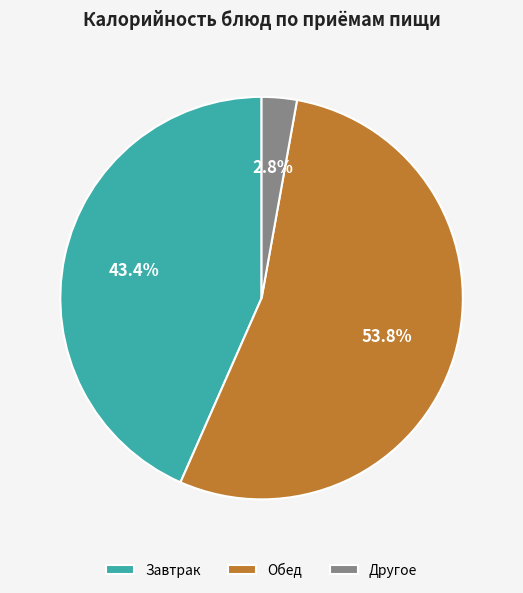

Between Завтрак and Обед, which is larger?

Обед